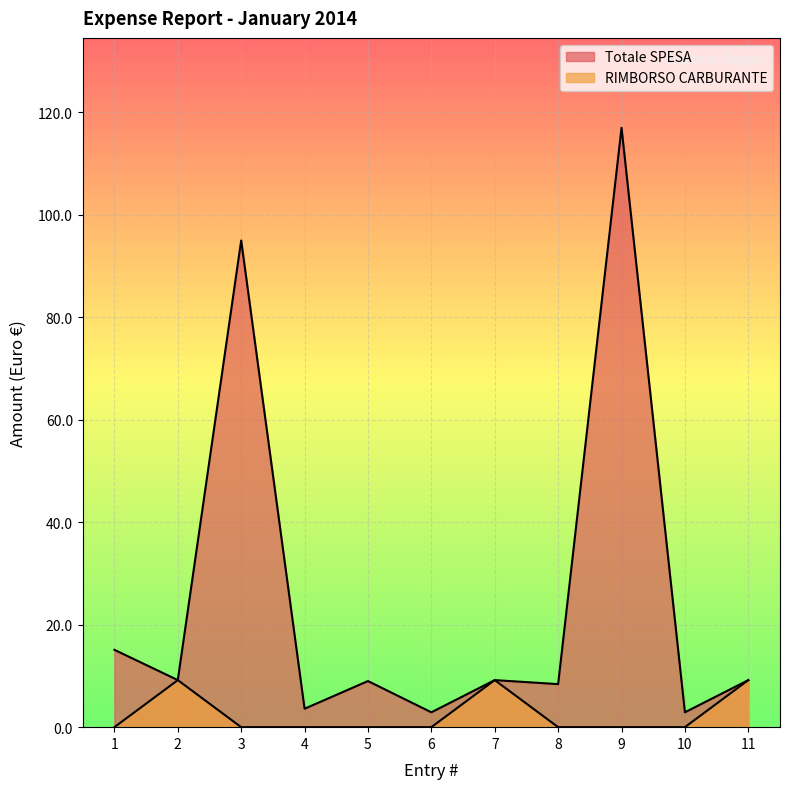

At which label does Totale SPESA reach its peak?

9